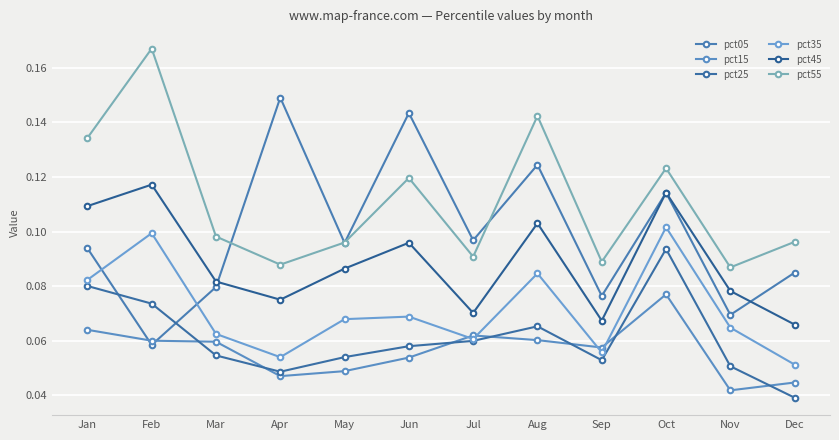

Rank the series by their maximum value, from highest to lowest.

pct55, pct05, pct45, pct35, pct25, pct15